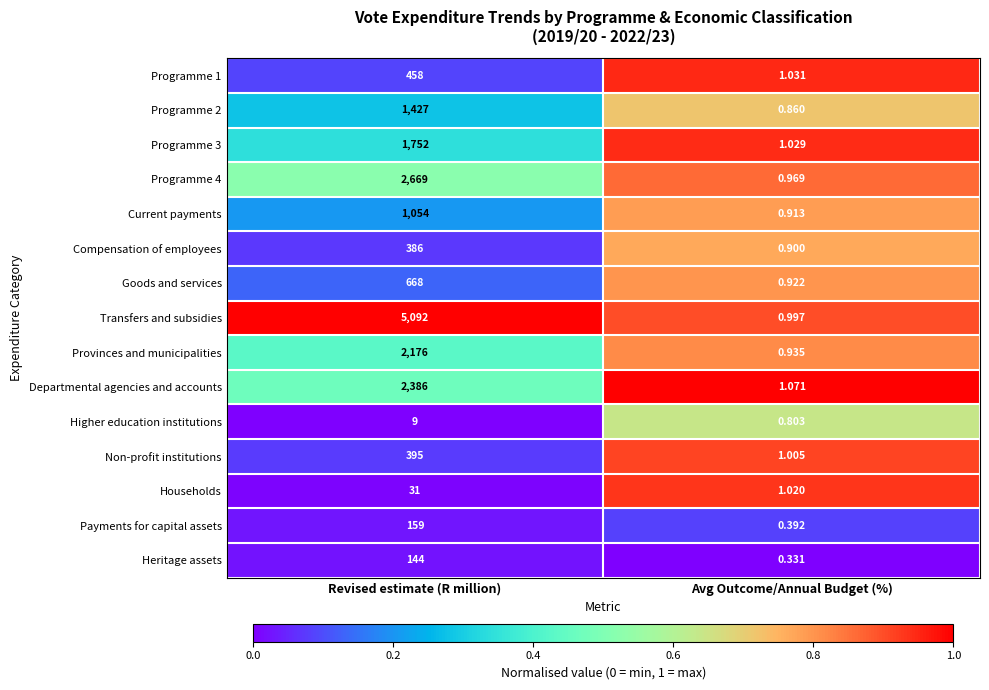

Is the value of Provinces and municipalities at Avg Outcome/Annual Budget (%) greater than the value of Transfers and subsidies at Avg Outcome/Annual Budget (%)?

No